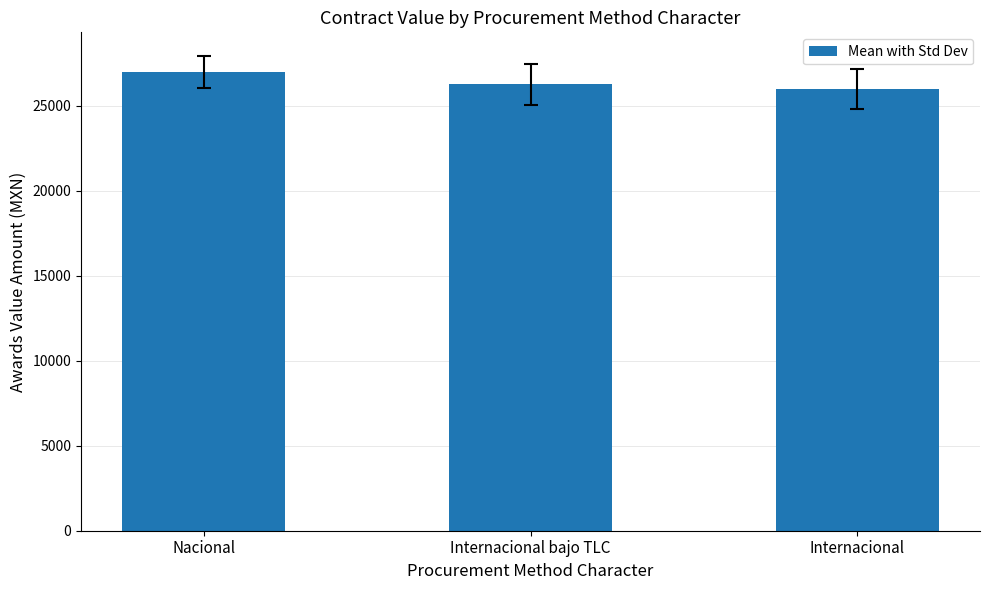

Does the chart contain any negative values?

No